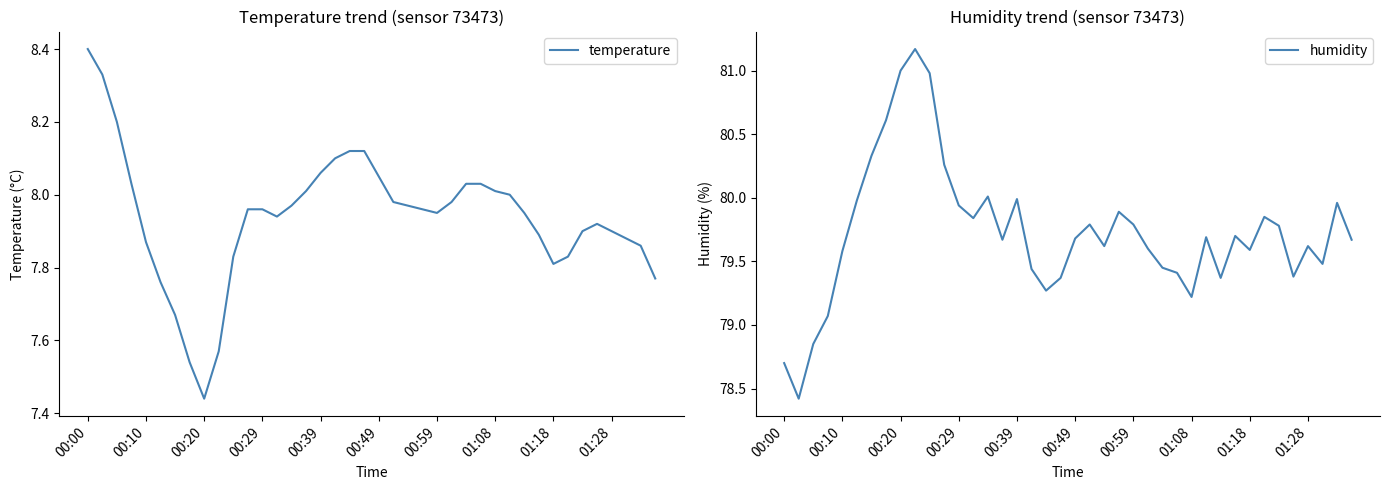

True or false: temperature and humidity cross at least once.

False